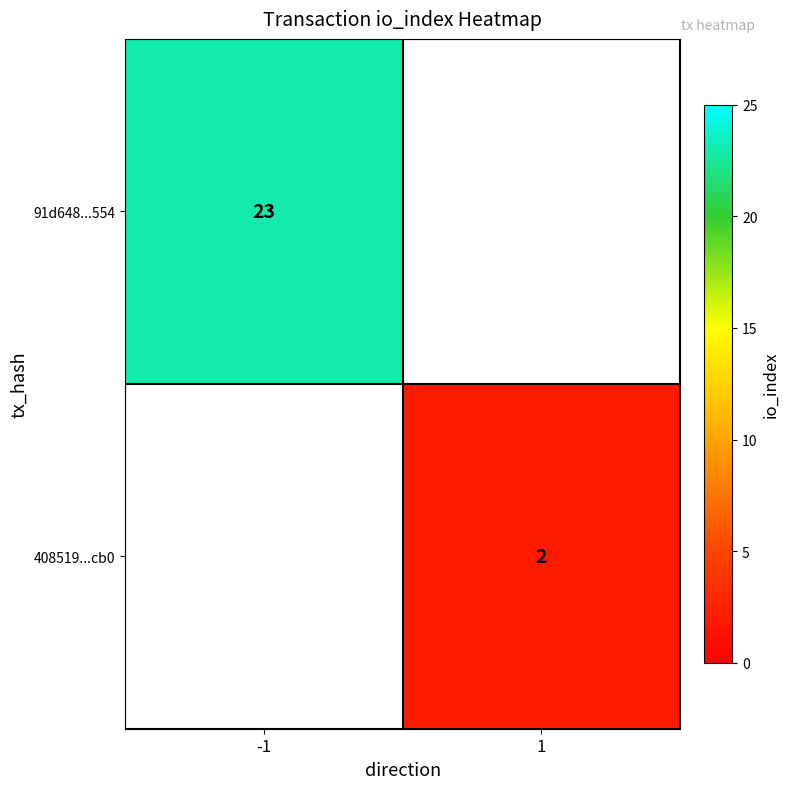

Is the value of 408519...cb0 at 1 greater than the value of 91d648...554 at -1?

No